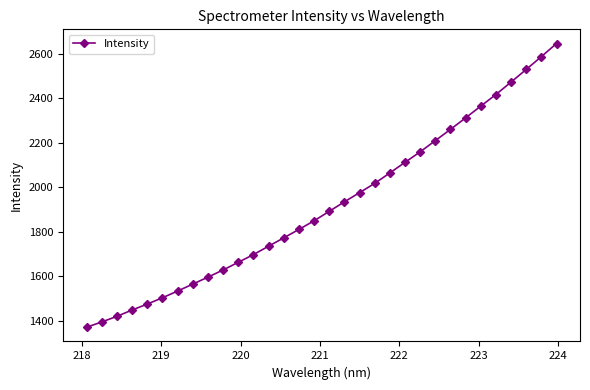

Does the chart have visible grid lines?

No